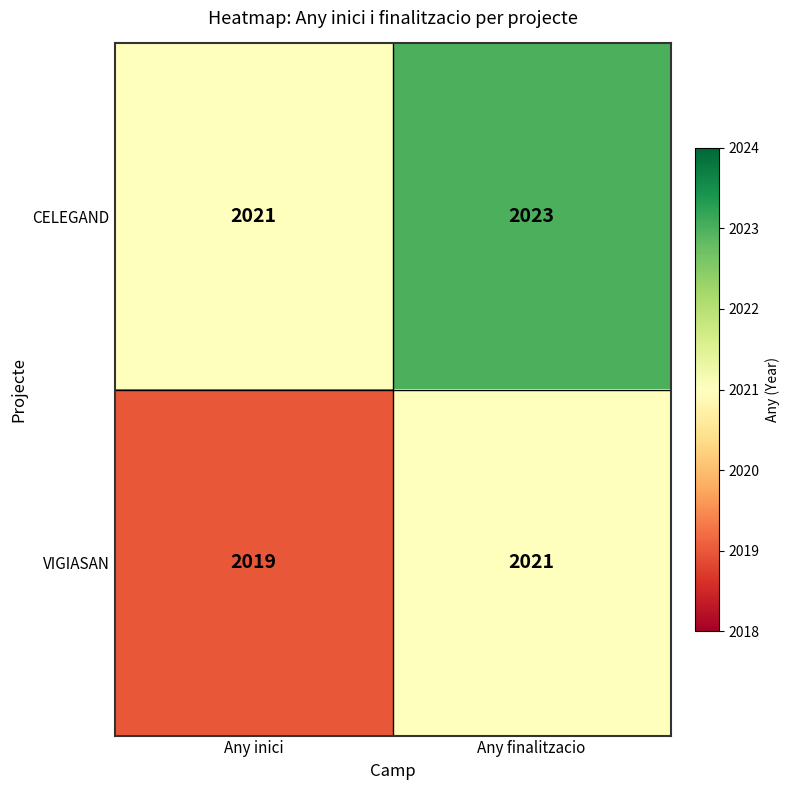

At how many categories does at least one series exceed 2020?

2